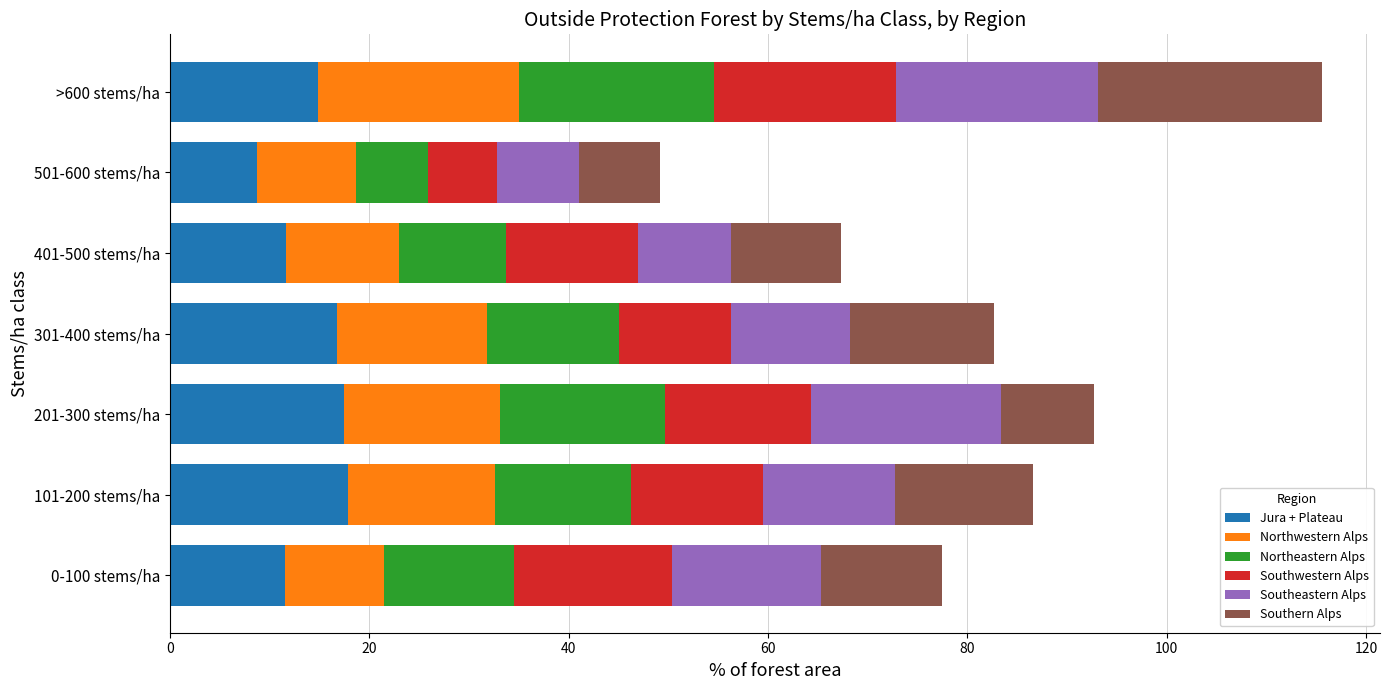

Is it true that Jura + Plateau equals 7.7 at 101-200 stems/ha?

False